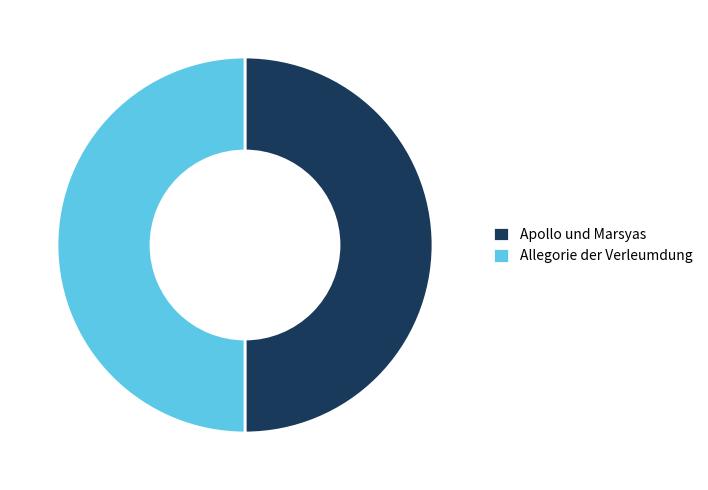

True or false: Apollo und Marsyas accounts for 45% of the total.

False